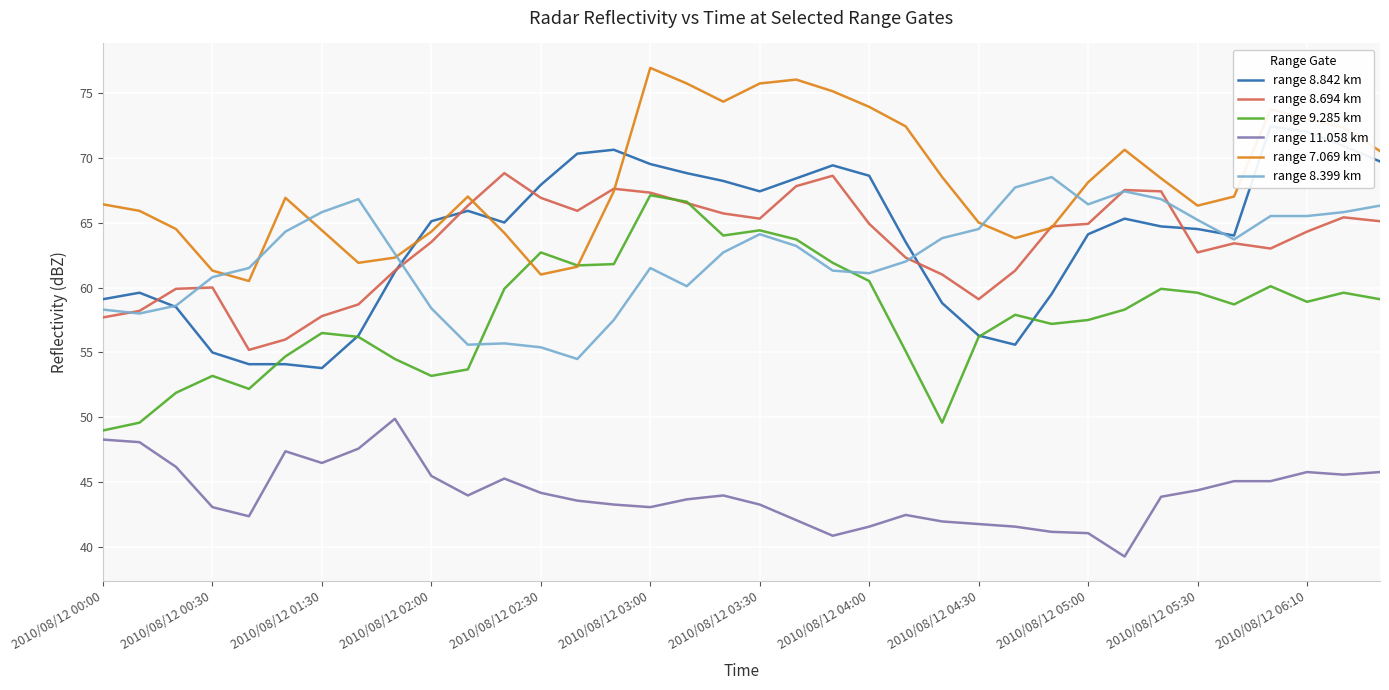

True or false: range 9.285 km has more than 1 points higher than both neighbors.

True